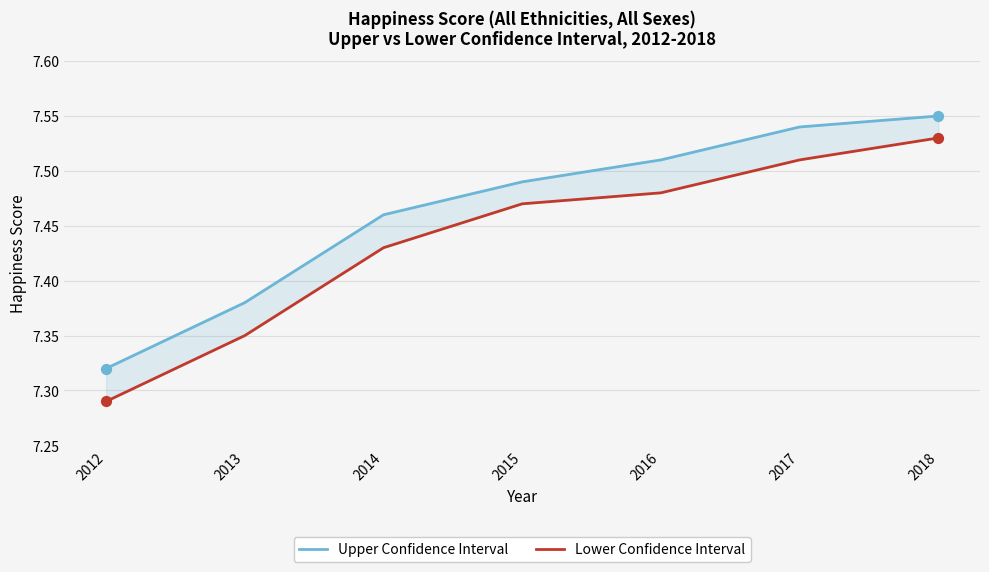

Which series reaches the minimum Y coordinate?

Lower Confidence Interval